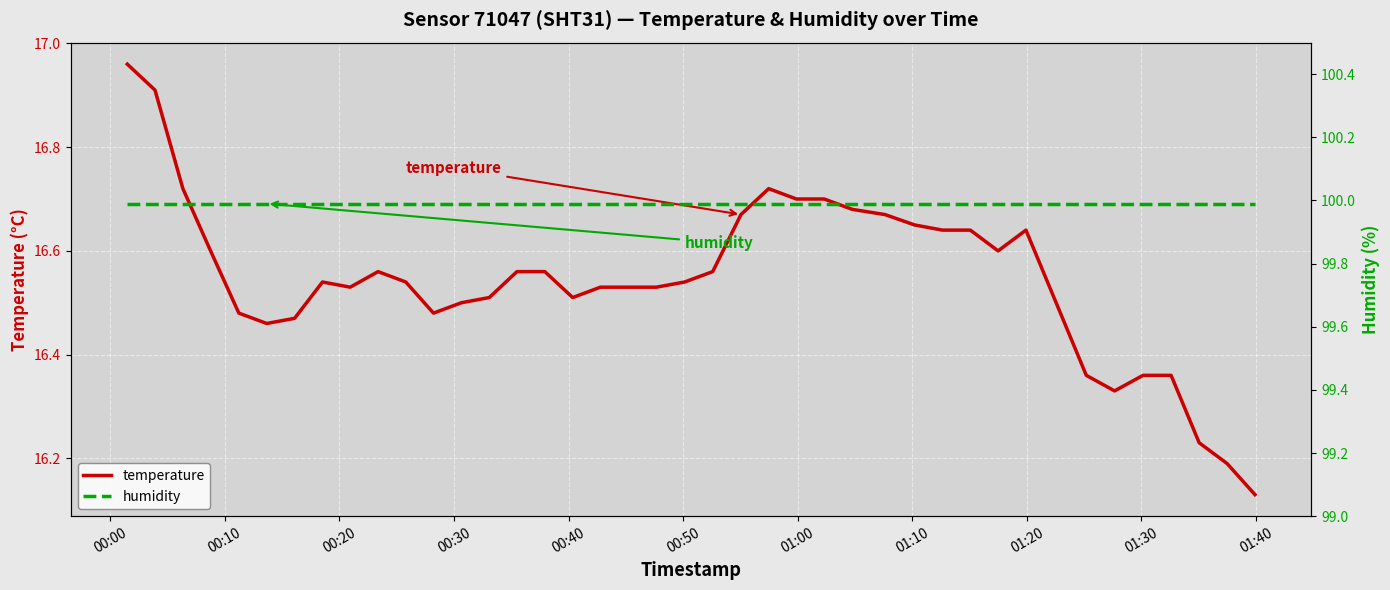

True or false: temperature has more than 1 interior local peaks.

True